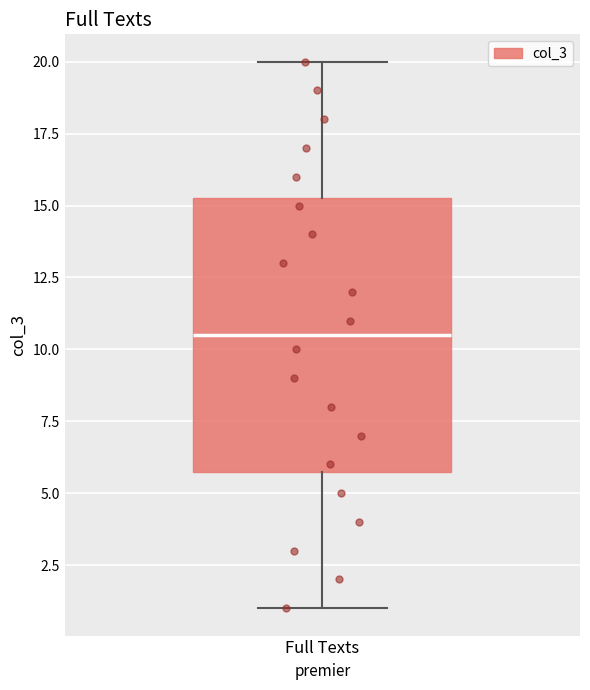

Where is the upper edge of the box for Full Texts on the y-axis? The values are not printed on the chart, so give them approximately, as read against the axis.

15.5